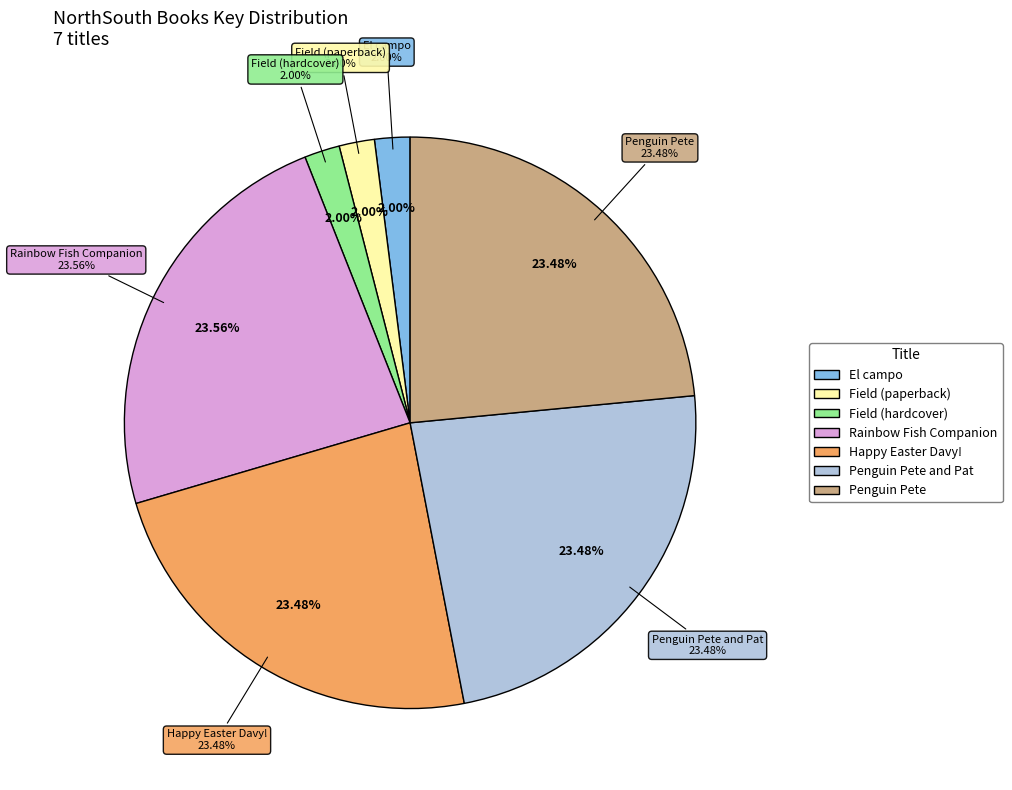

True or false: Happy Easter Davy! accounts for 23% of the total.

True